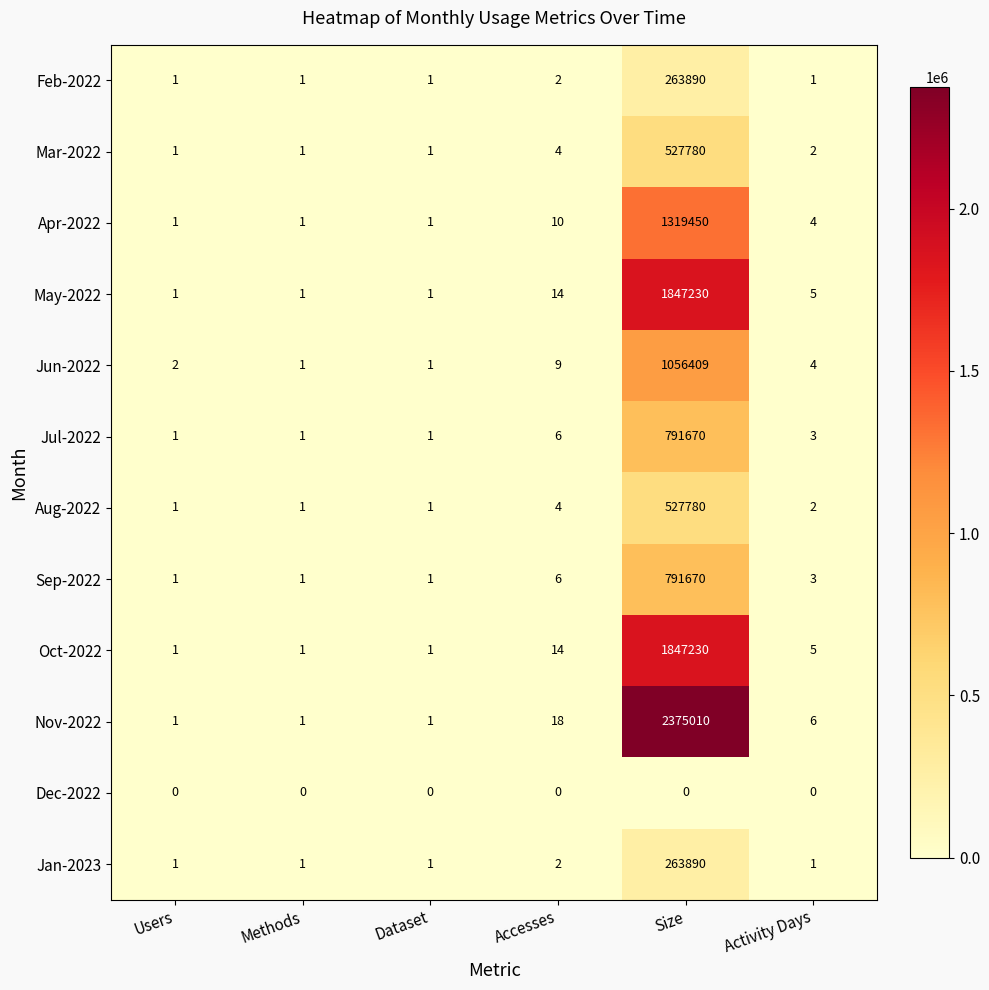

What is the maximum value for Nov-2022?

2375010